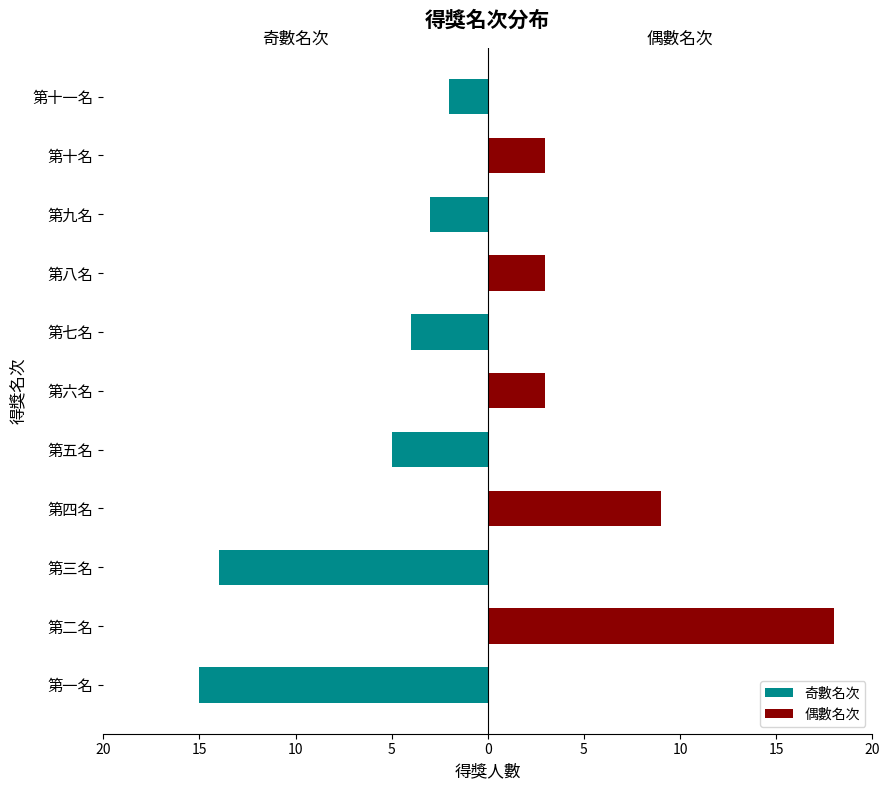

Which series has the widest spread of values?

偶數名次